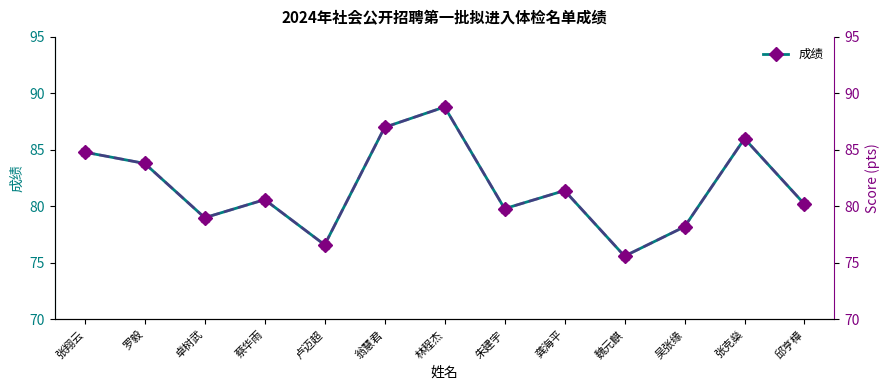

At 龚海平, list the series in order from smallest to largest.

成绩, 成绩(副轴)